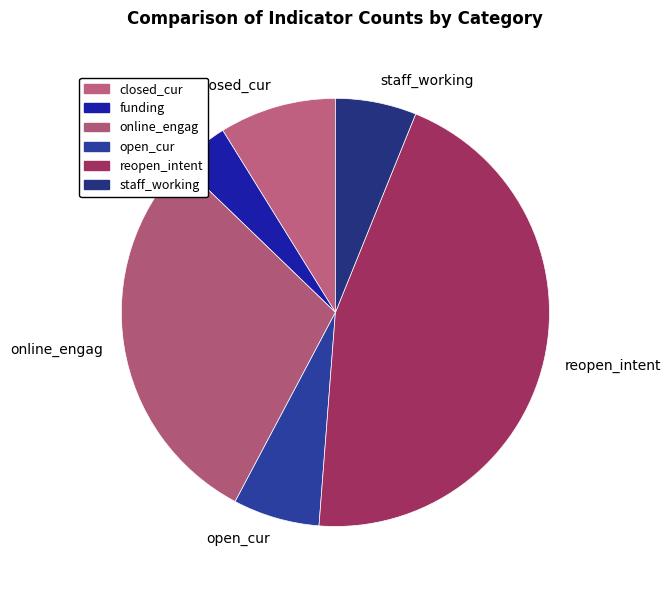

Does any single category account for the majority?

No